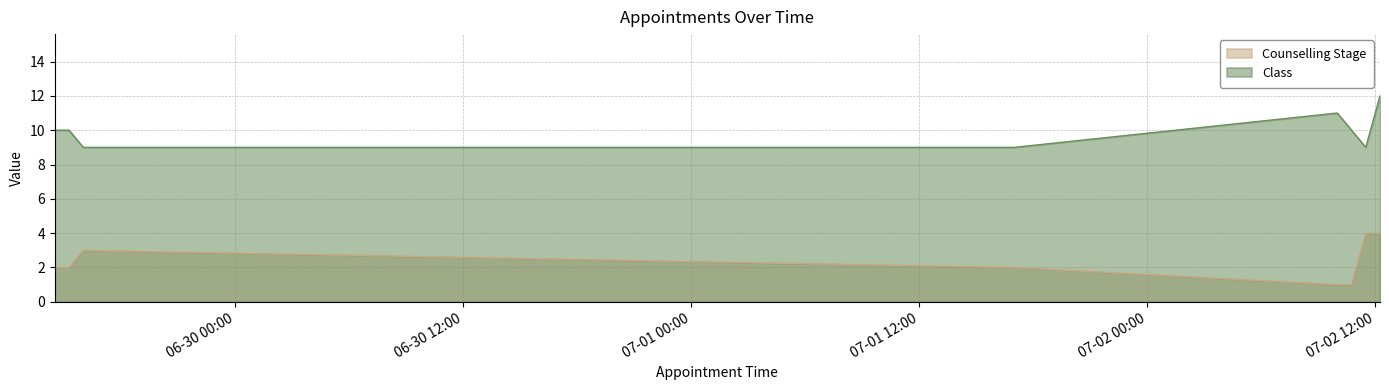

What position from the right is 2024-06-29 16:00?

6